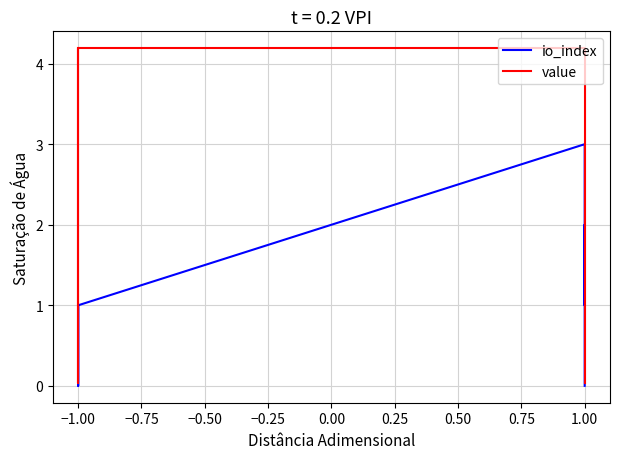

What is the difference between the maximum and minimum values in the io_index series?

3.0